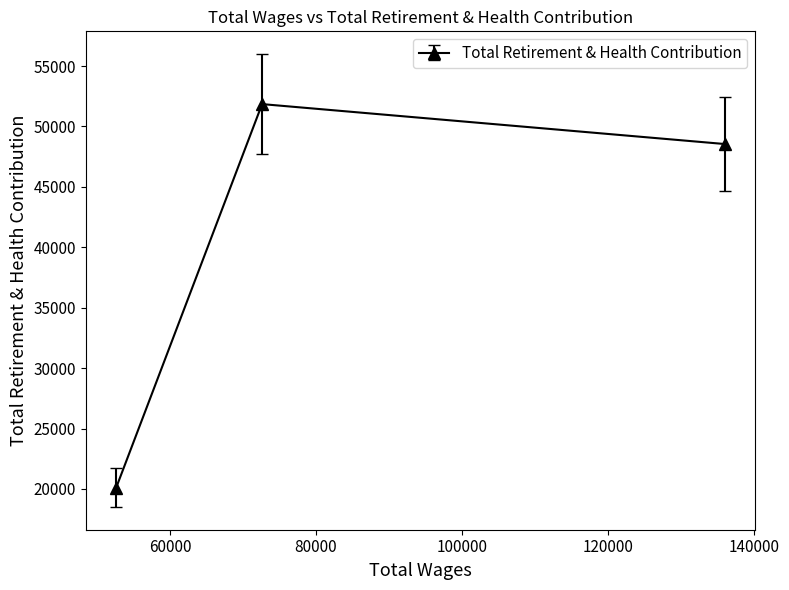

Does the chart display data point markers on the line(s)?

Yes